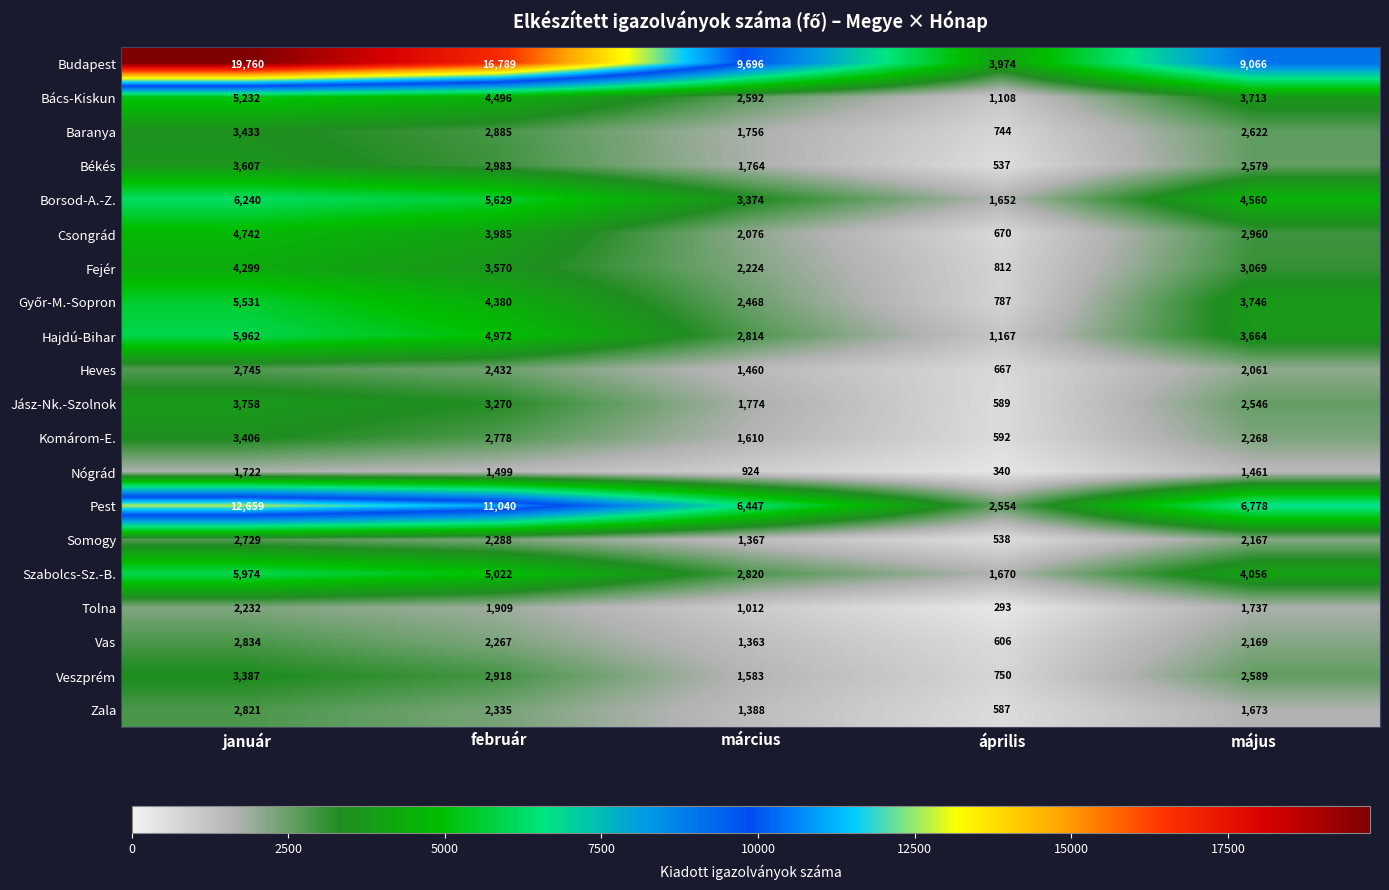

The value of Pest at május is 11708. True or false?

False